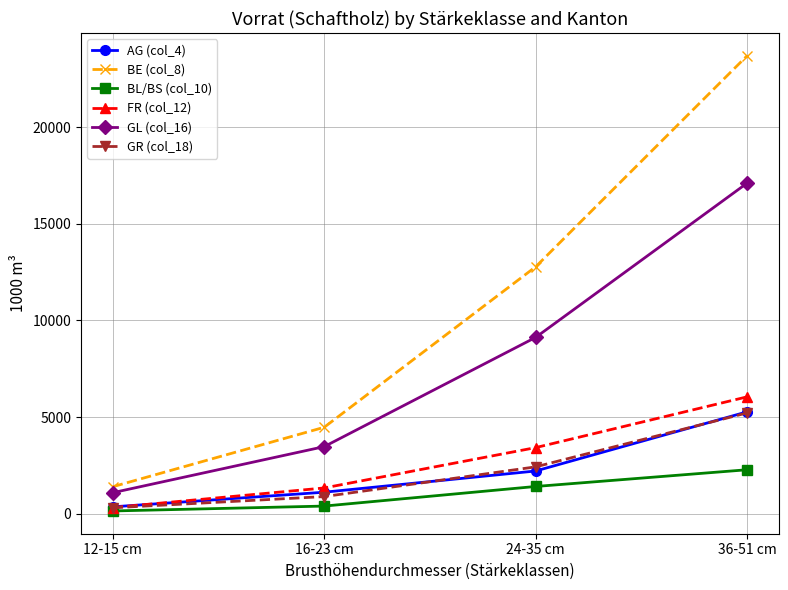

Which series has the largest range (max minus min)?

BE (col_8)